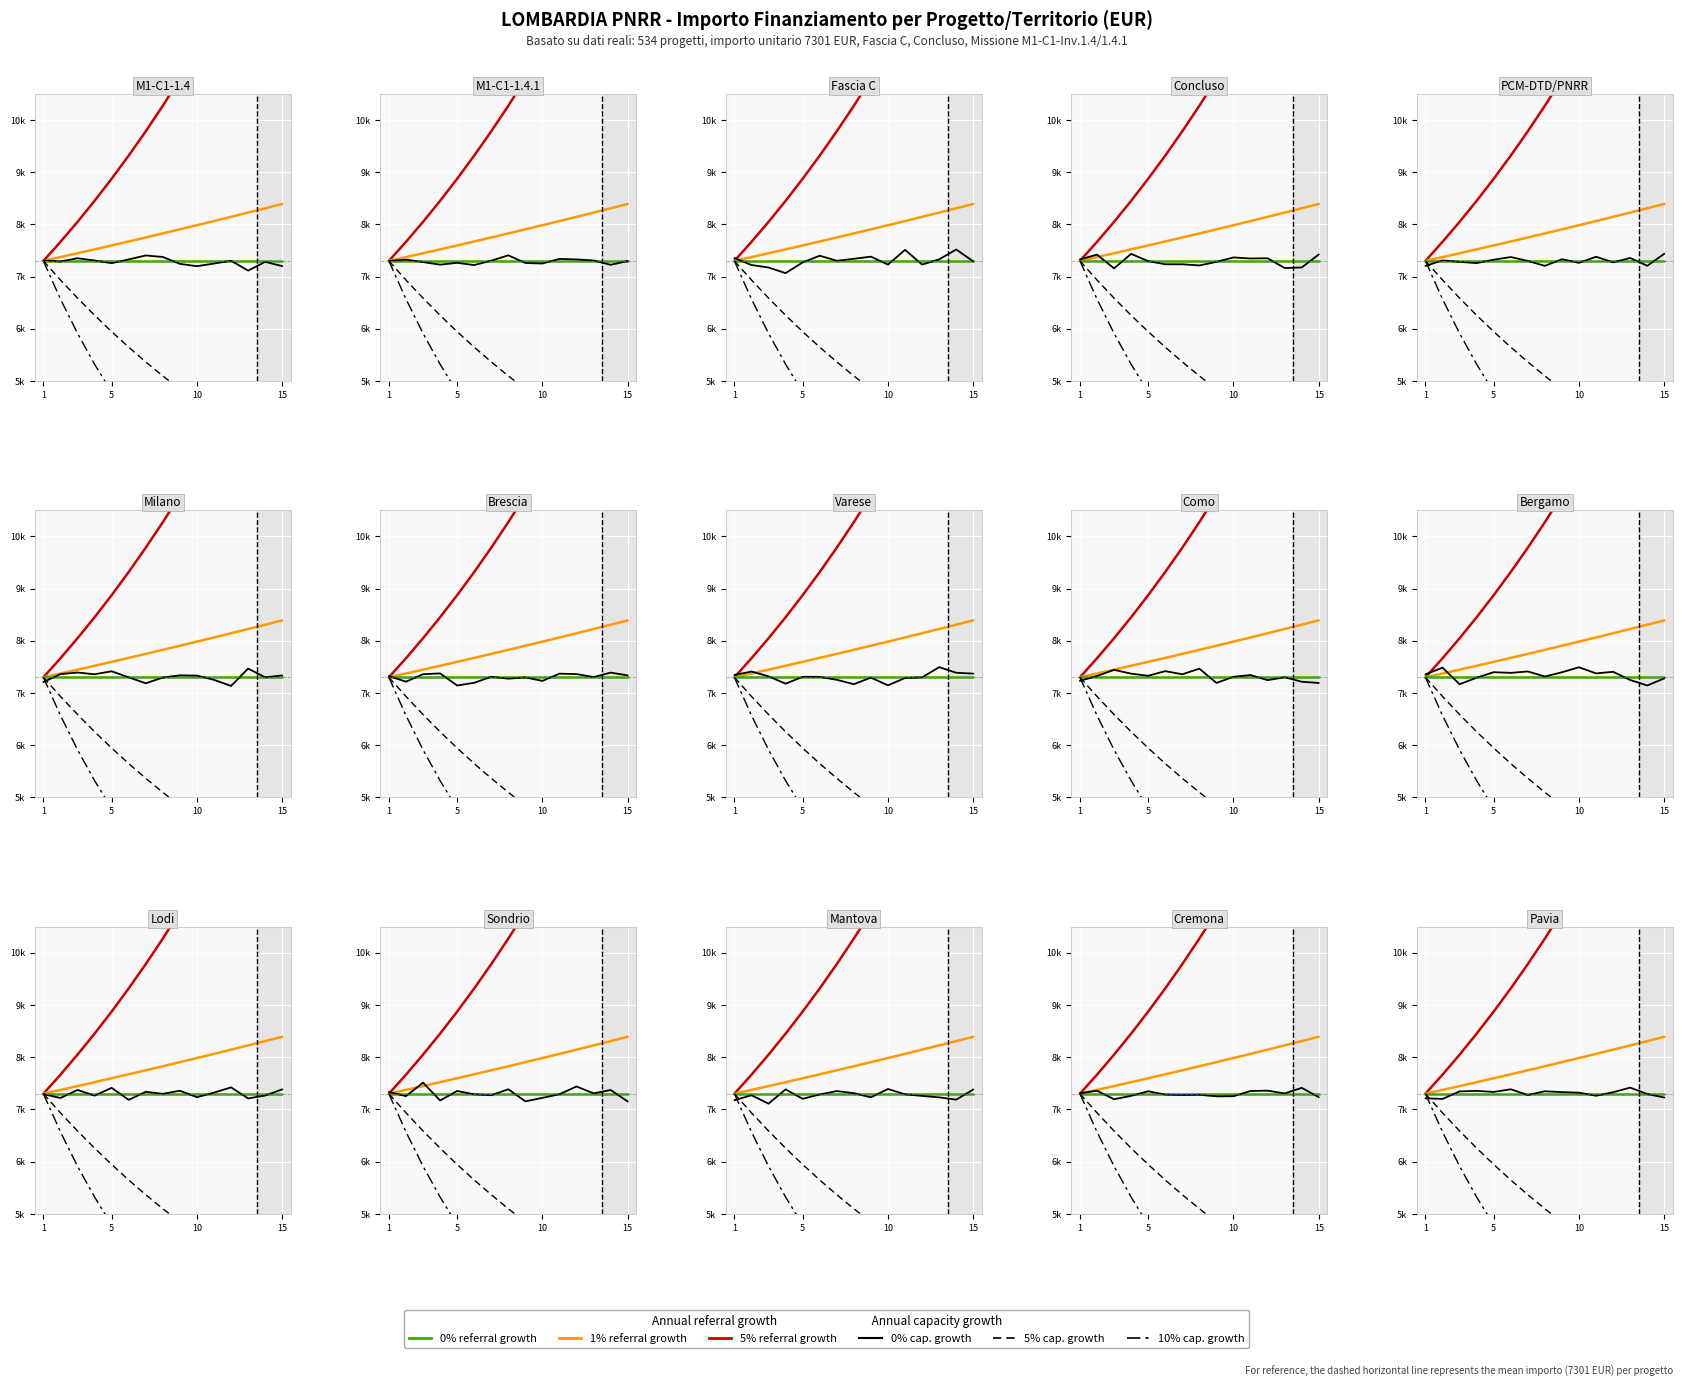

How many distinct data groups are displayed?

6